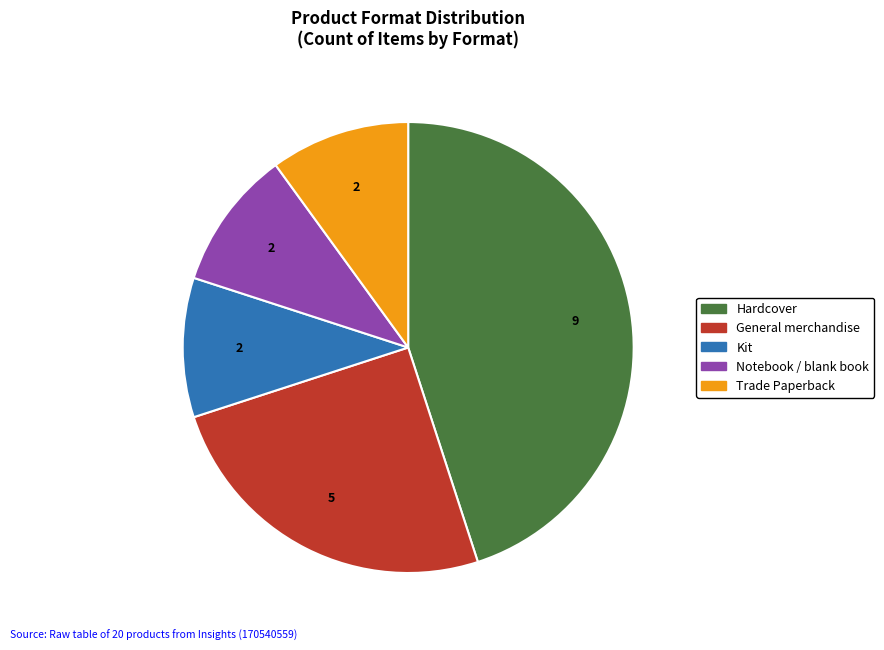

Which slice is the largest?

Hardcover